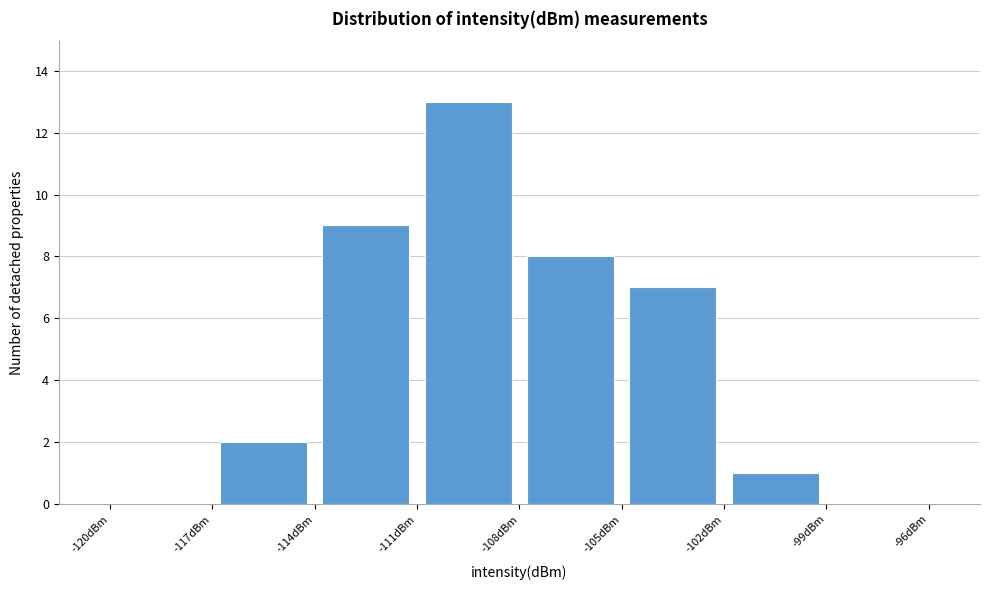

How tall is the bar that spans -117 to -114 on the x-axis? The values are not printed on the chart, so give them approximately, as read against the axis.

2